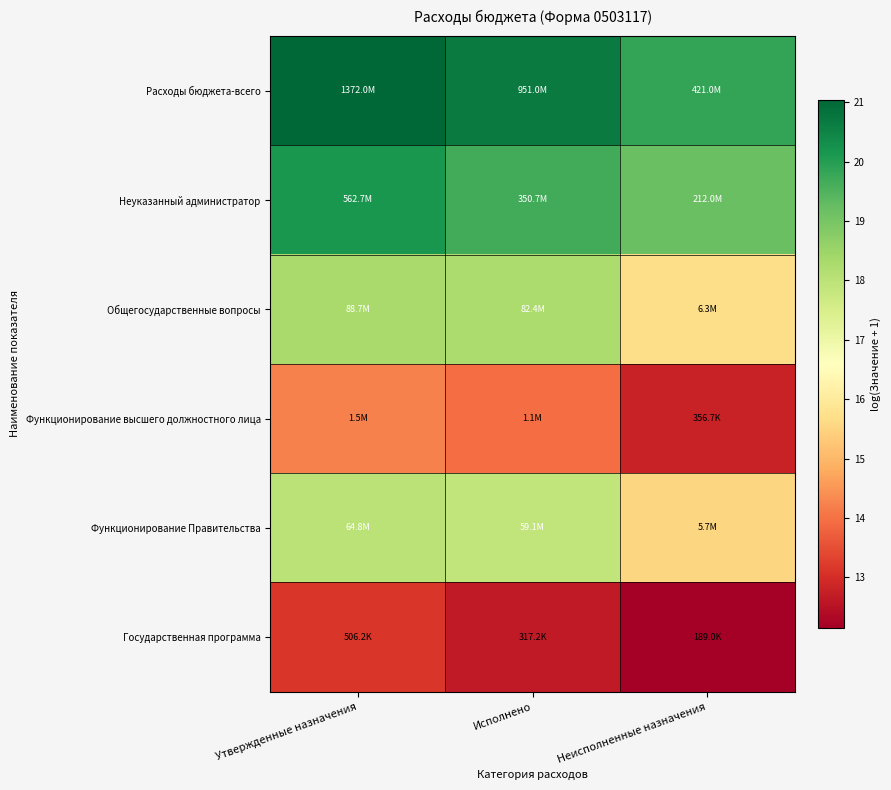

Reading right to left, what are all the values shown in this chart?

Расходы бюджета-всего: Неисполненные назначения=19.9	Исполнено=20.7	Утвержденные назначения=21.0
Неуказанный администратор: Неисполненные назначения=19.2	Исполнено=19.7	Утвержденные назначения=20.1
Общегосударственные вопросы: Неисполненные назначения=15.7	Исполнено=18.2	Утвержденные назначения=18.3
Функционирование высшего должностного лица: Неисполненные назначения=12.8	Исполнено=14.0	Утвержденные назначения=14.2
Функционирование Правительства: Неисполненные назначения=15.5	Исполнено=17.9	Утвержденные назначения=18.0
Государственная программа: Неисполненные назначения=12.1	Исполнено=12.7	Утвержденные назначения=13.1